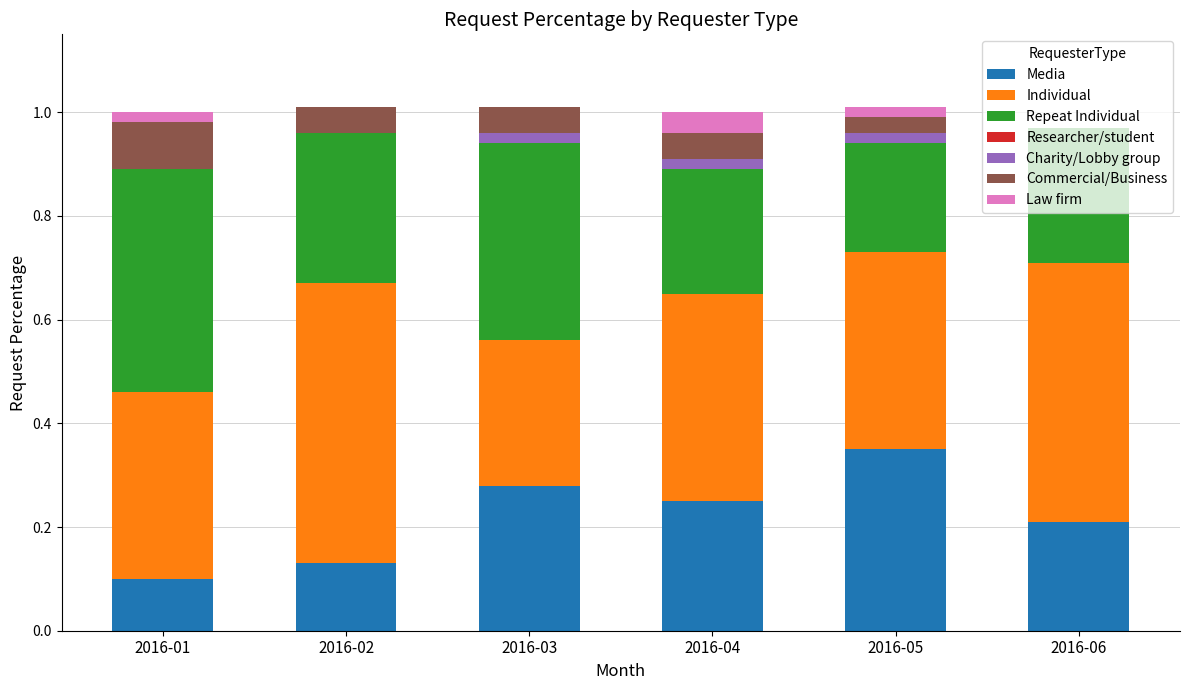

Is it true that Media equals 0.2 at 2016-06?

True